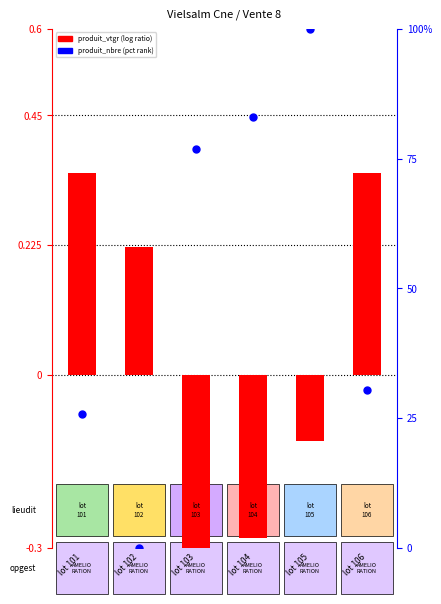

At how many categories does at least one series exceed 44?

3